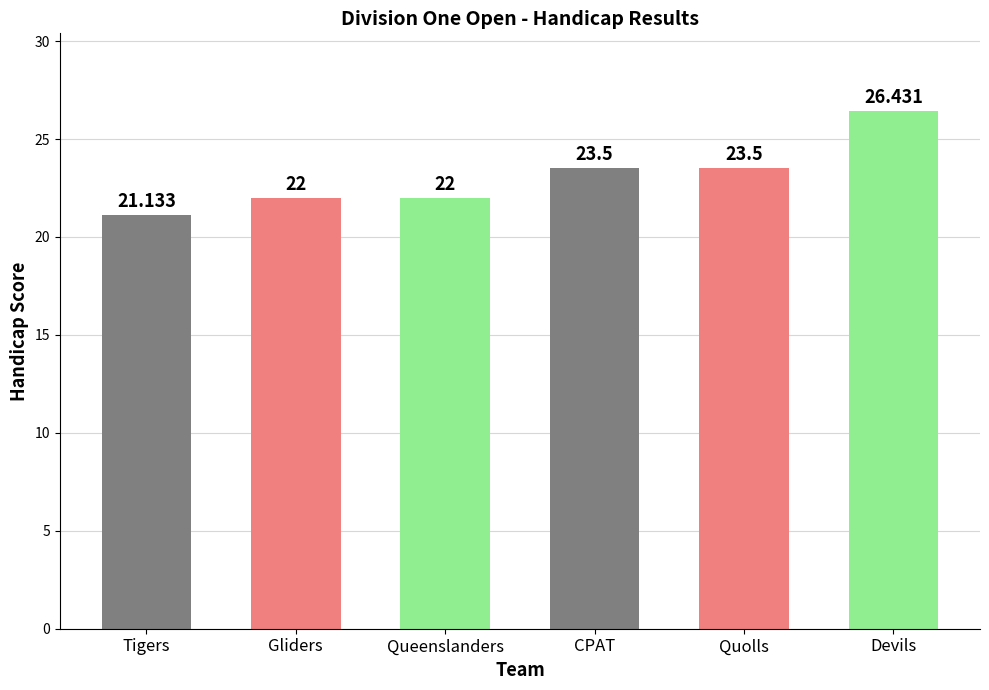

What is the average value?

23.1